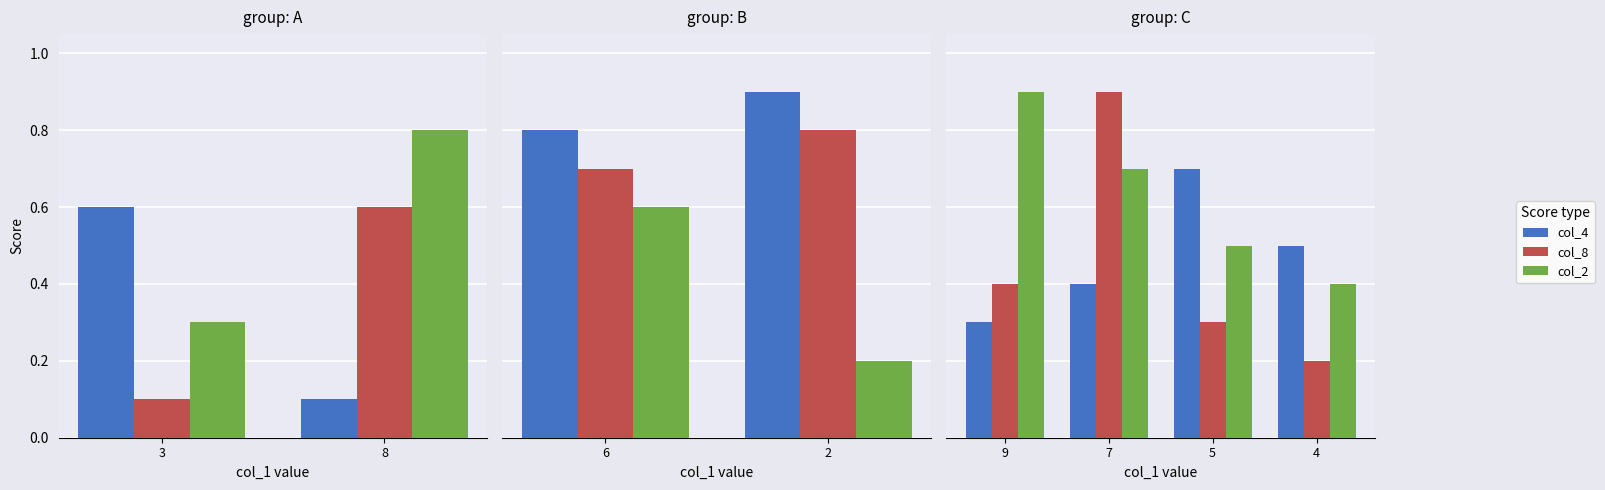

Is it true that col_4 equals 0.2 at 3?

False